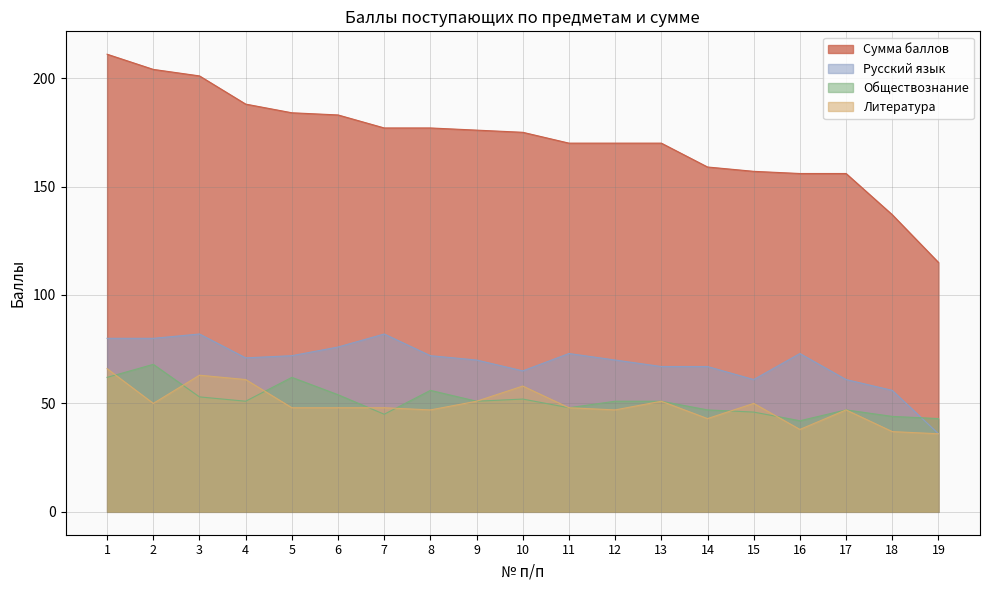

Reading left to right, transcribe all the data shown in this chart.

Сумма баллов: 211	204	201	188	184	183	177	177	176	175	170	170	170	159	157	156	156	137	115
Русский язык: 80	80	82	71	72	76	82	72	70	65	73	70	67	67	61	73	61	56	36
Обществознание: 62	68	53	51	62	54	45	56	51	52	48	51	51	47	46	42	47	44	43
Литература: 66	50	63	61	48	48	48	47	51	58	48	47	51	43	50	38	47	37	36